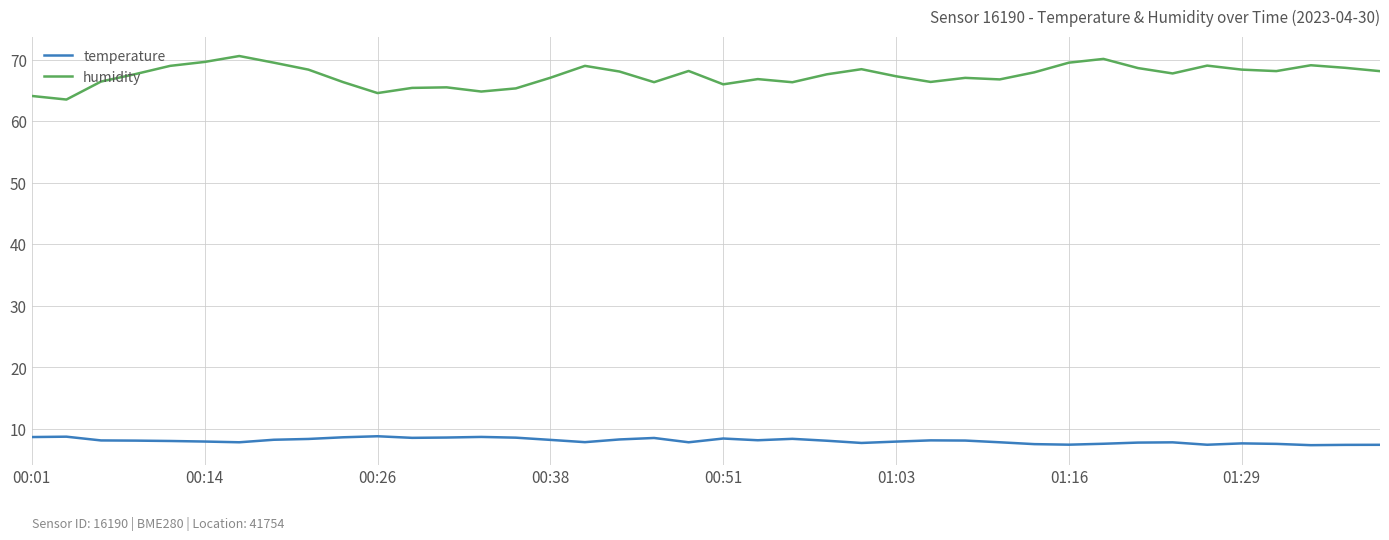

Which series has the largest range (max minus min)?

humidity